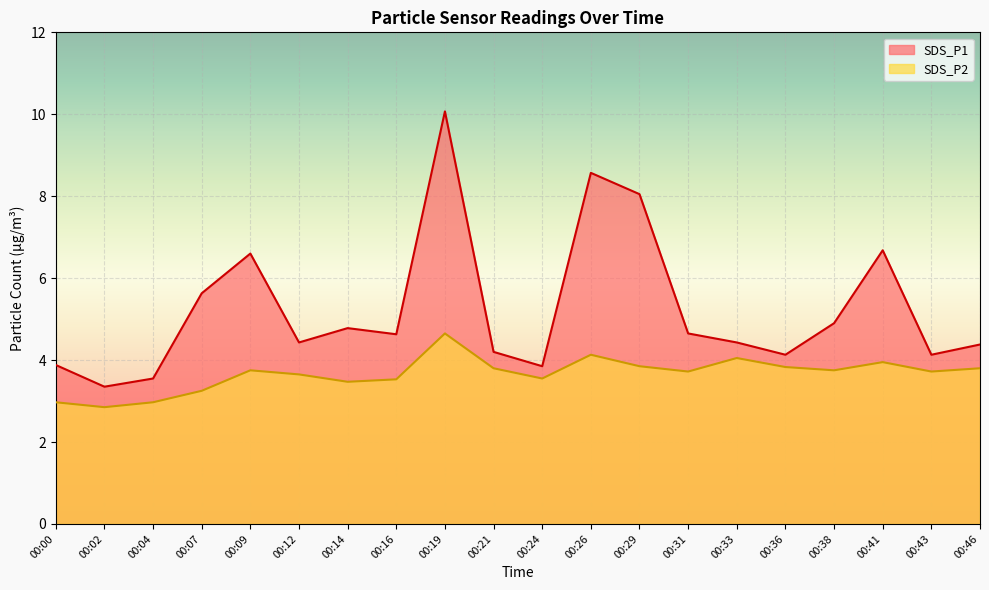

Which label corresponds to the largest value in the chart?

00:19